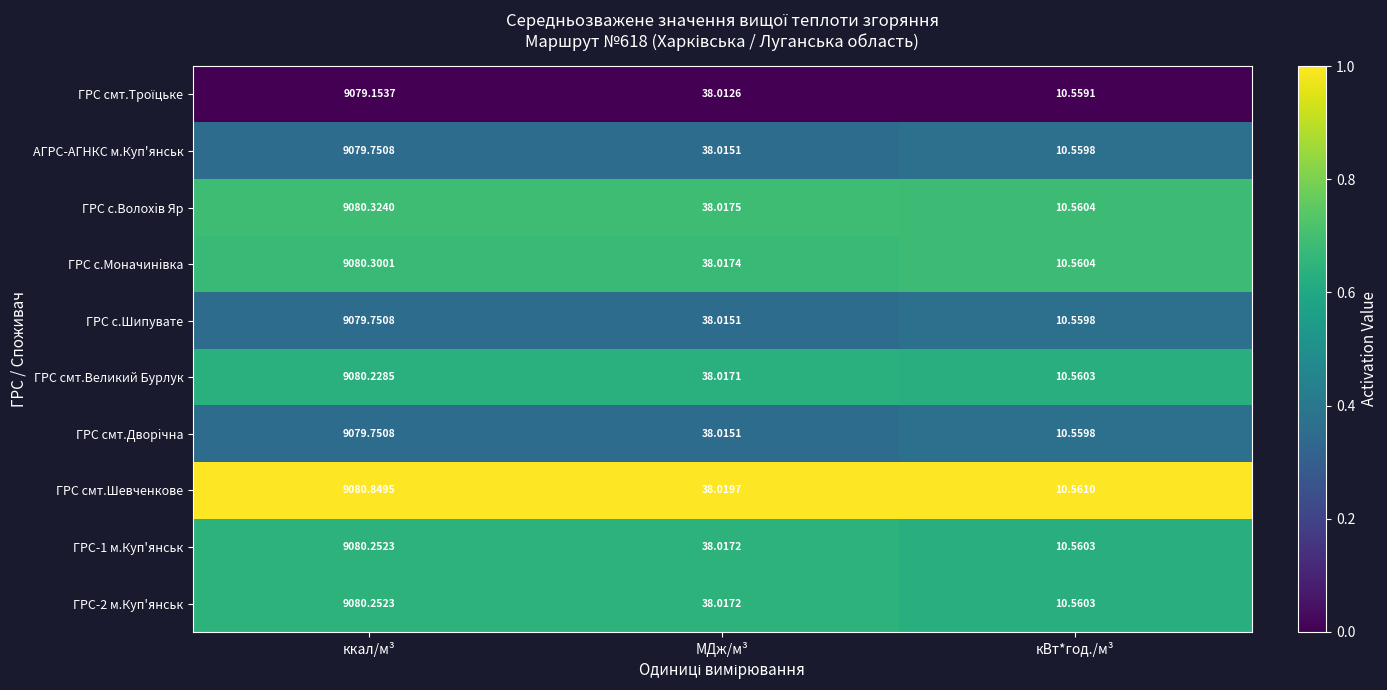

Which series has the largest total across all categories?

ГРС смт.Шевченкове